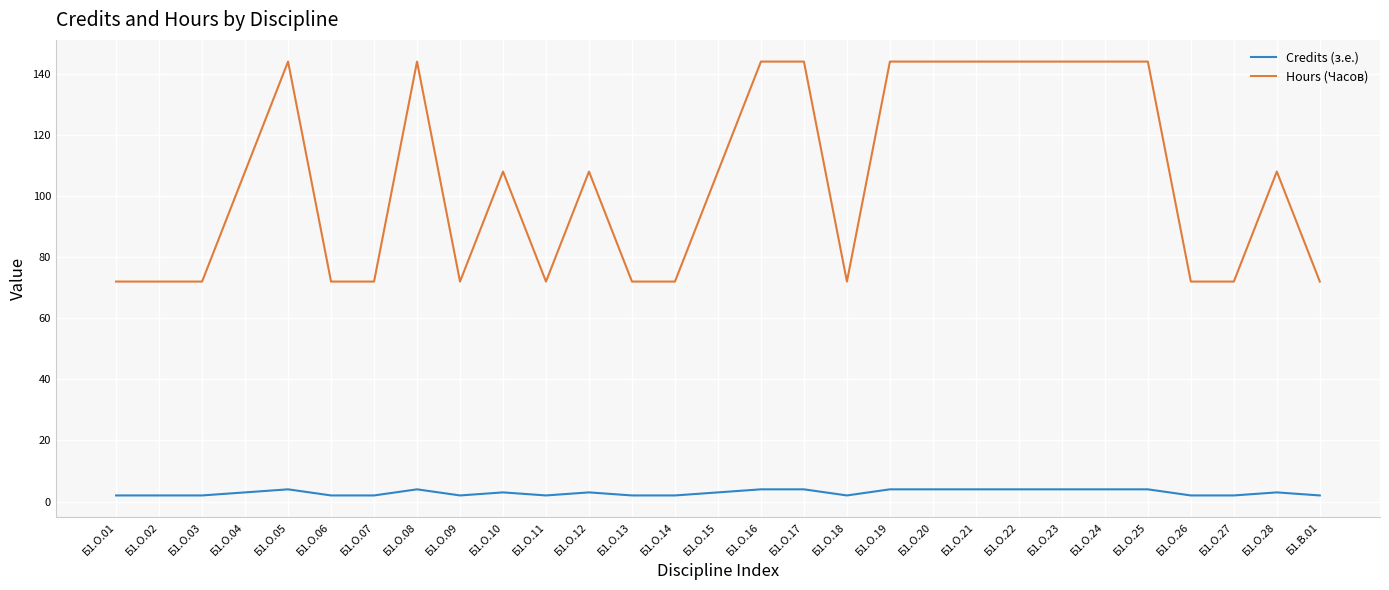

The value of Credits (з.е.) at Б1.О.09 is 2. True or false?

True